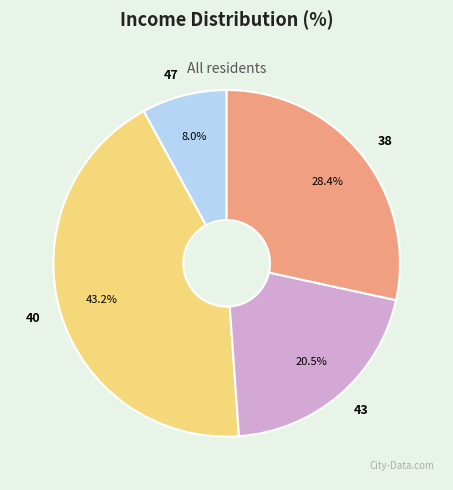

Rank the categories by value from lowest to highest.

47, 43, 38, 40